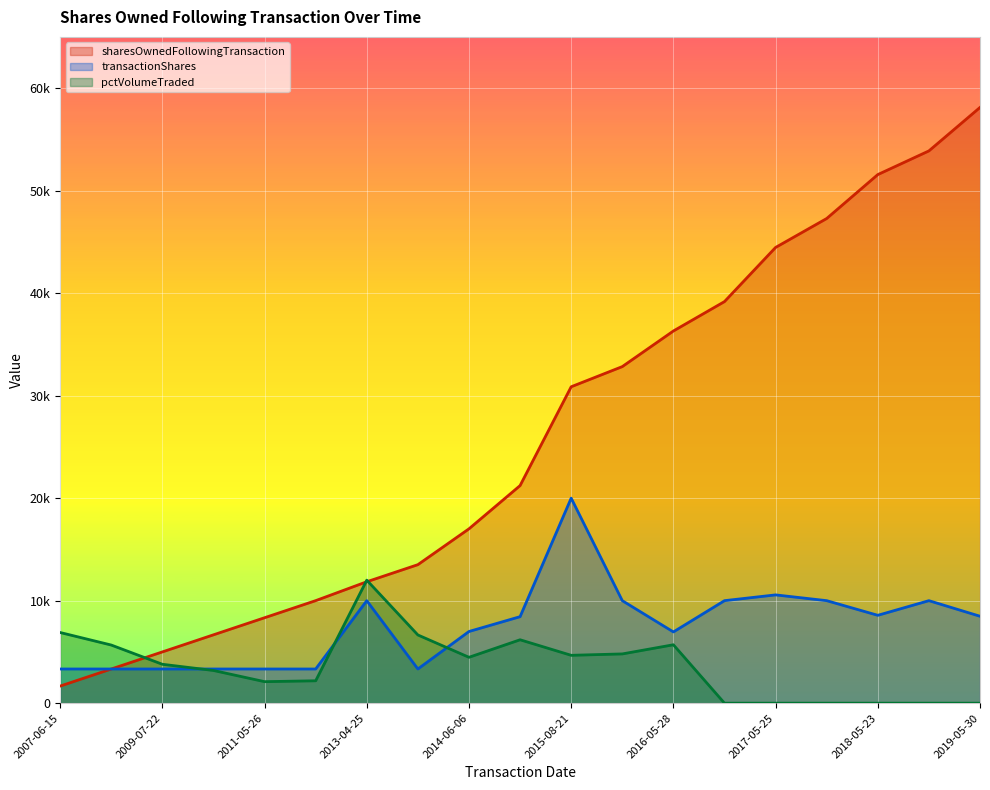

At how many categories does at least one series exceed 49145?

3